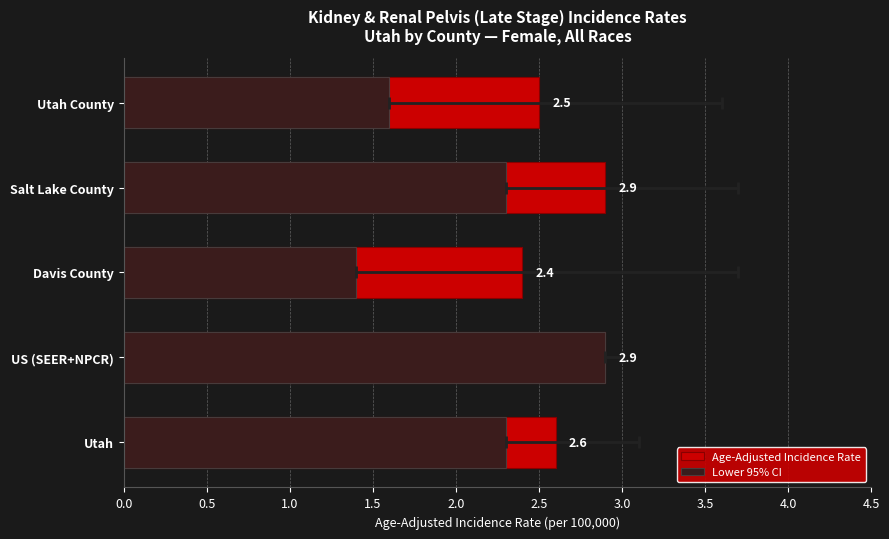

How many groups of bars are there?

5